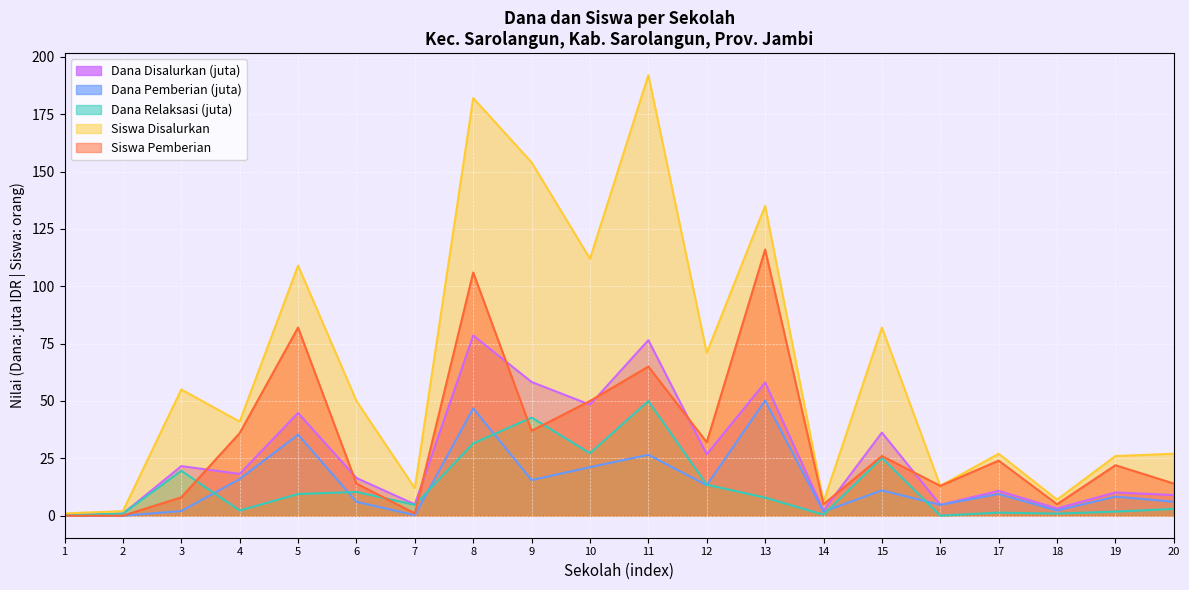

Which series has the largest total across all categories?

Siswa Disalurkan